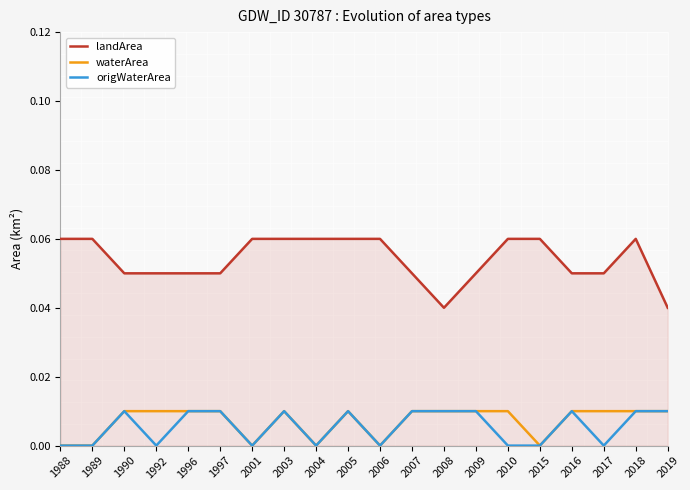

True or false: landArea and waterArea intersect in this chart.

False